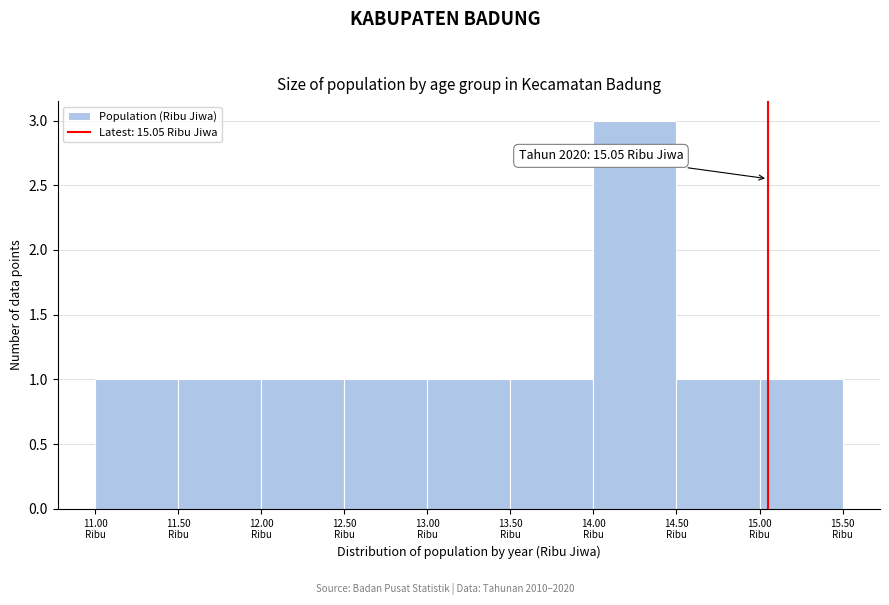

Over which range of the x-axis is the bar tallest?

14.0 to 14.5